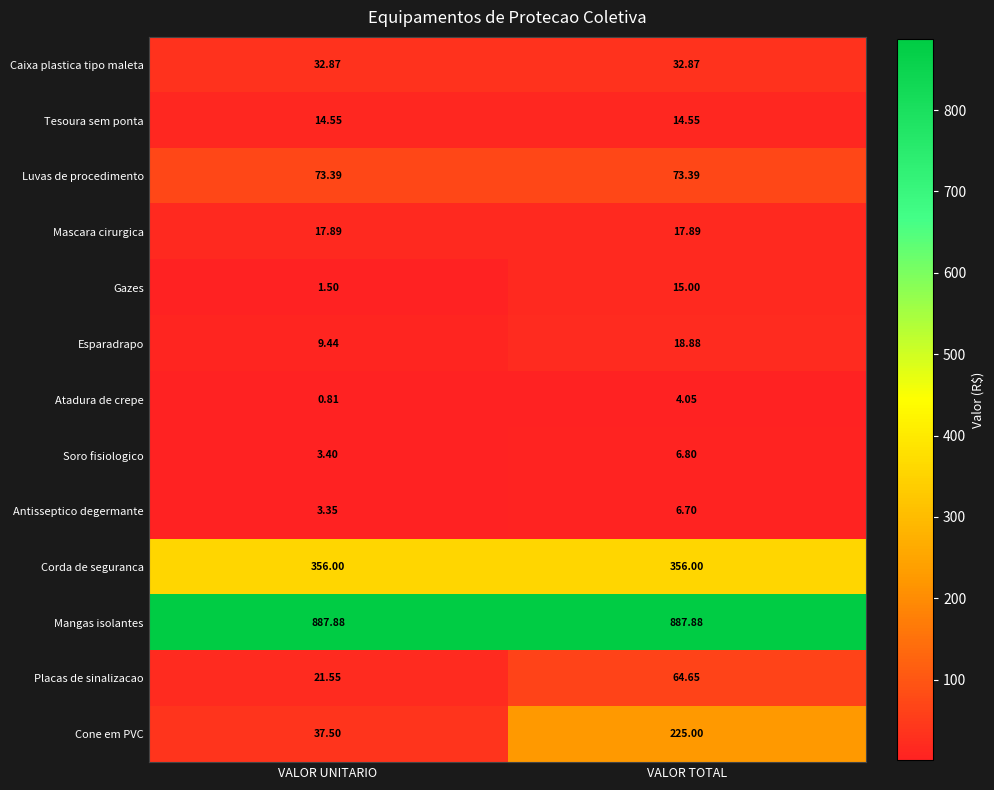

How many data points does each series have?

2